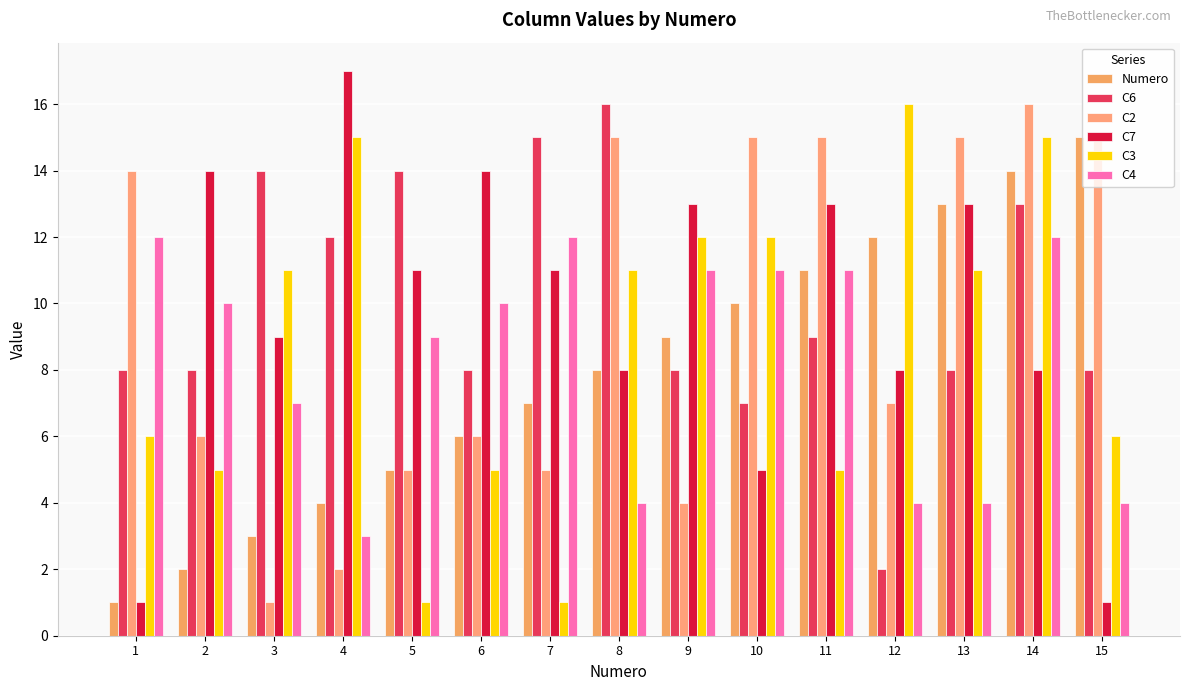

What is the sum of the C3 values at 2 and 3?

16